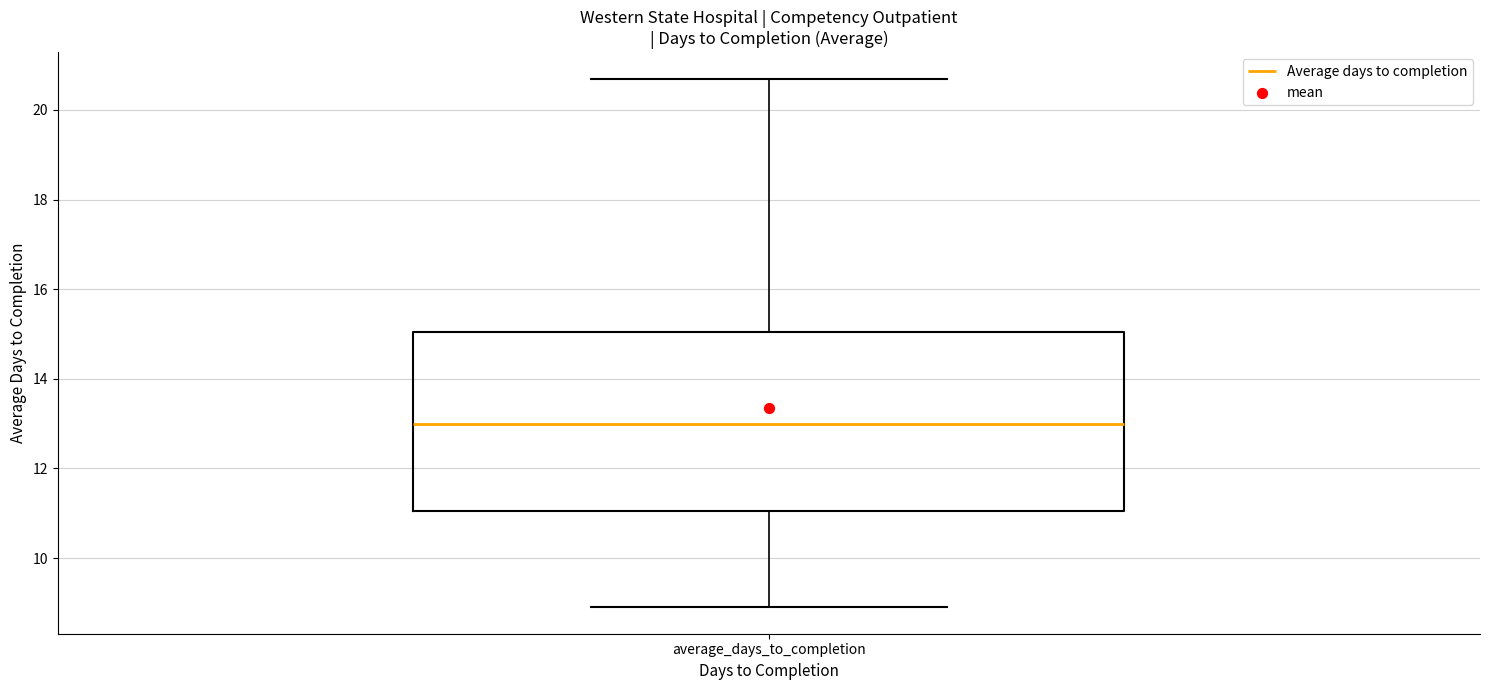

Where is the upper edge of the box for average_days_to_completion on the y-axis? The values are not printed on the chart, so give them approximately, as read against the axis.

15.0